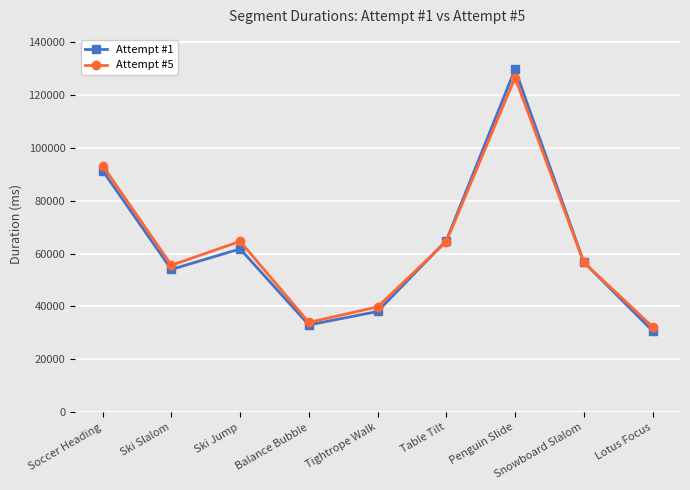

Is it true that Attempt #5 equals 130247 at Soccer Heading?

False